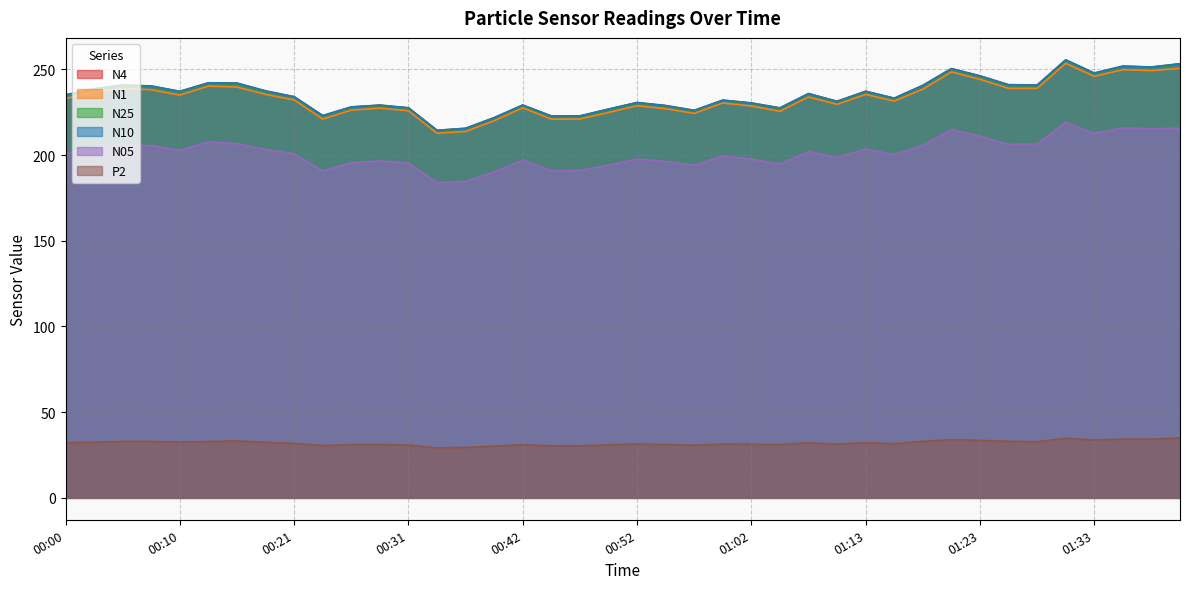

What is the value of the N25 point at the 40th from the left?

252.8